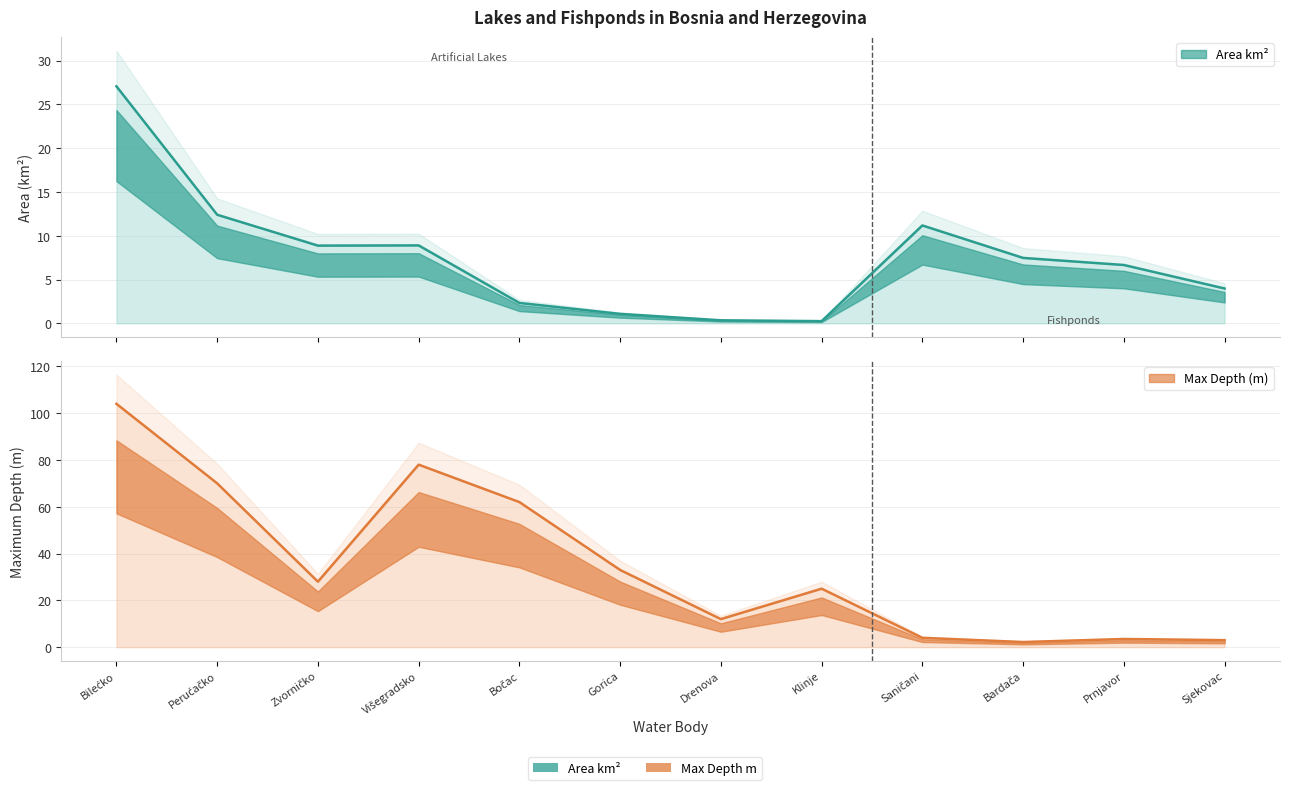

How many lines are shown in the chart?

2